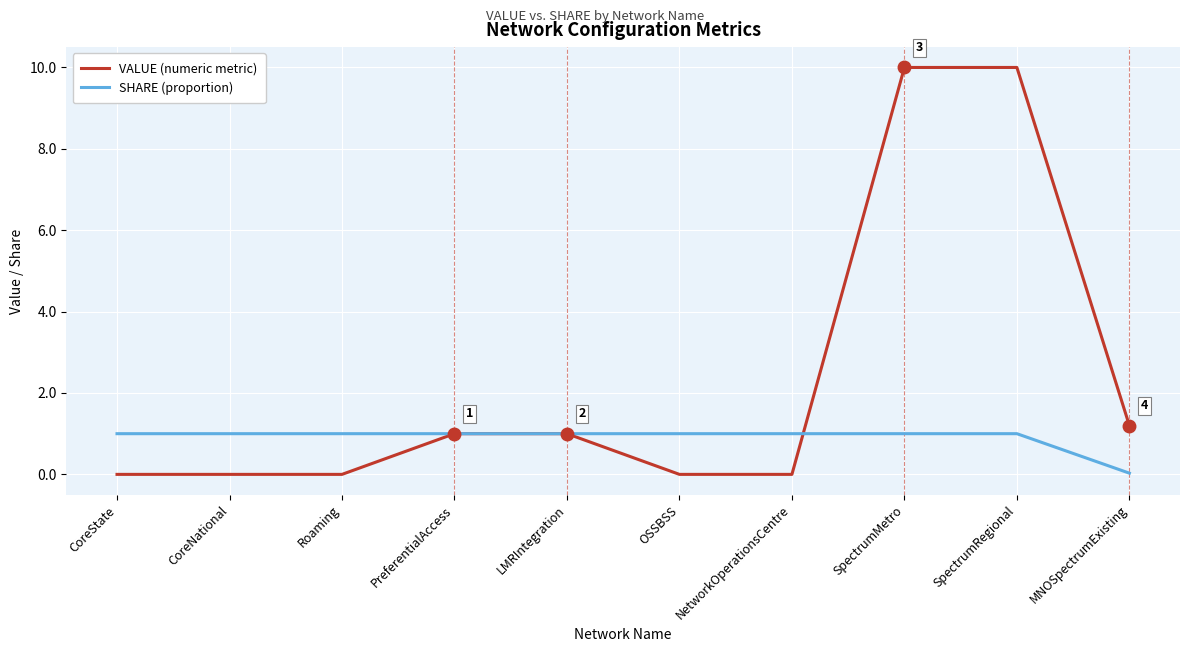

What is the highest value of the SHARE (proportion) series?

1.0